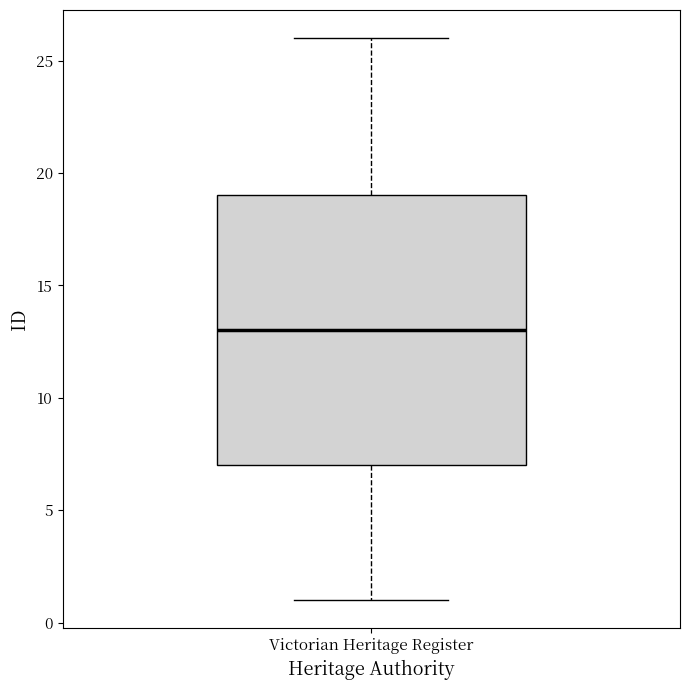

Where does the upper whisker of the box for Victorian Heritage Register end on the y-axis? The values are not printed on the chart, so give them approximately, as read against the axis.

26